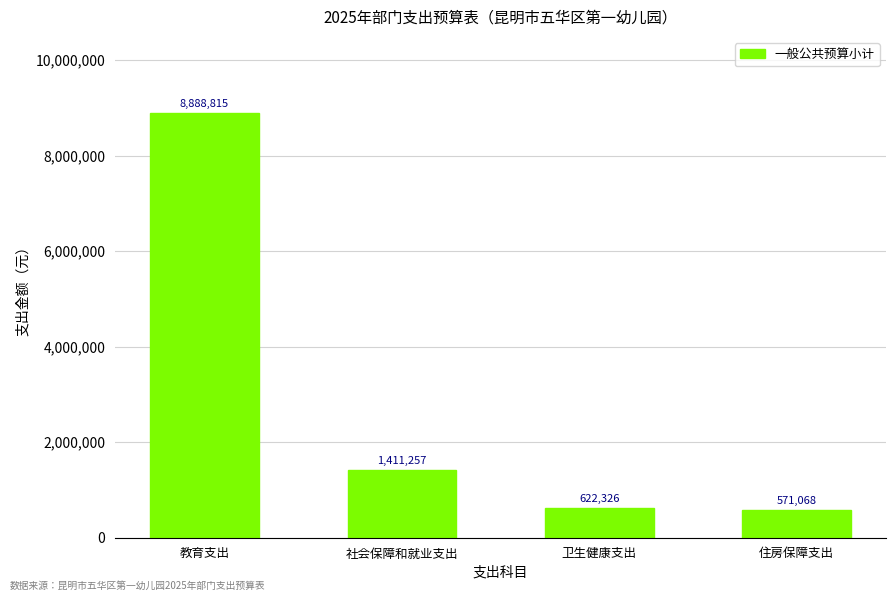

Rank the categories by value from highest to lowest.

教育支出, 社会保障和就业支出, 卫生健康支出, 住房保障支出